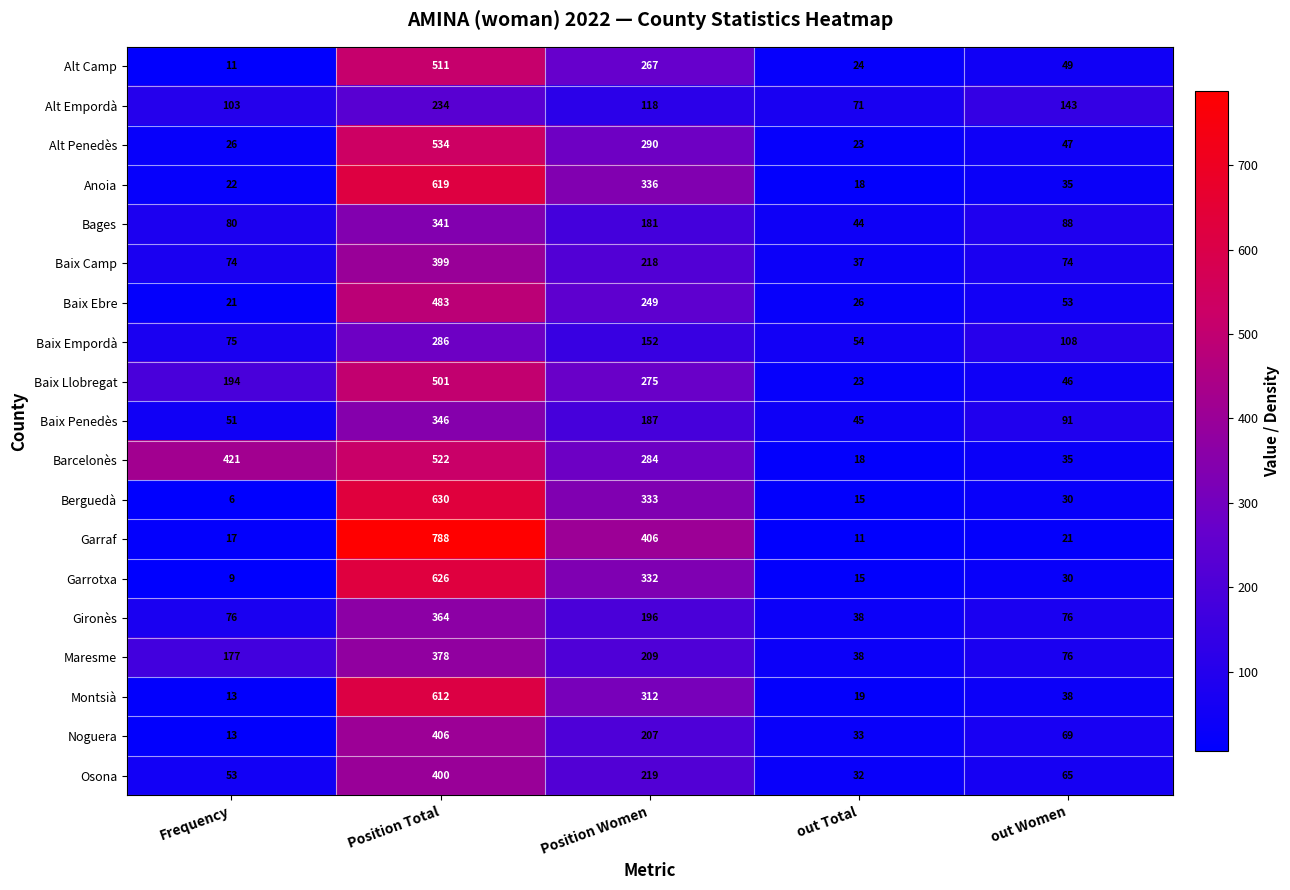

True or false: Barcelonès has a value of 18 at out Total.

True